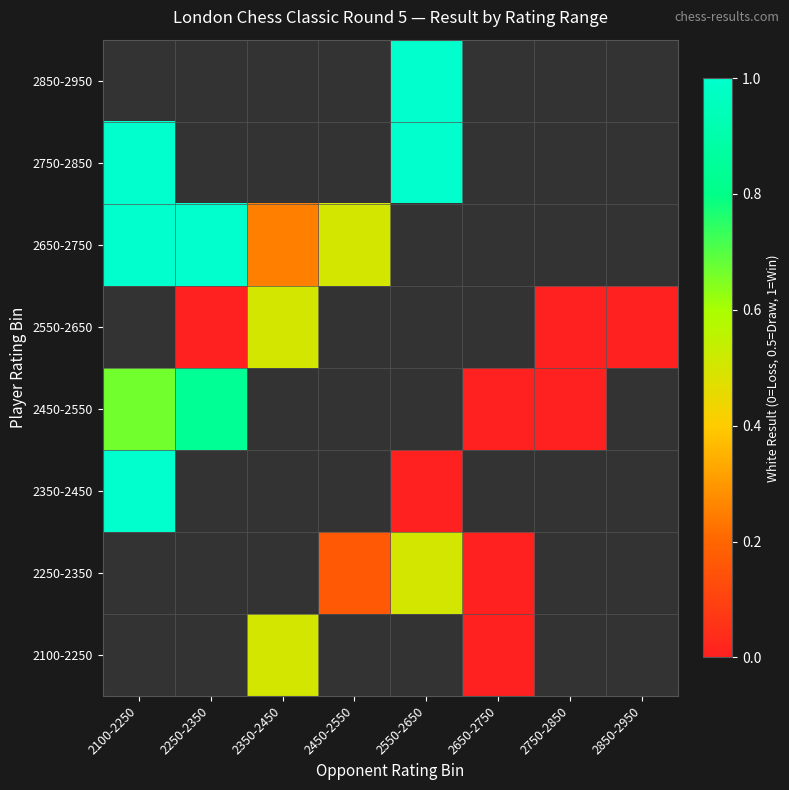

Is the value of 2550-2650 at 2850-2950 greater than the value of 2100-2250 at 2850-2950?

No